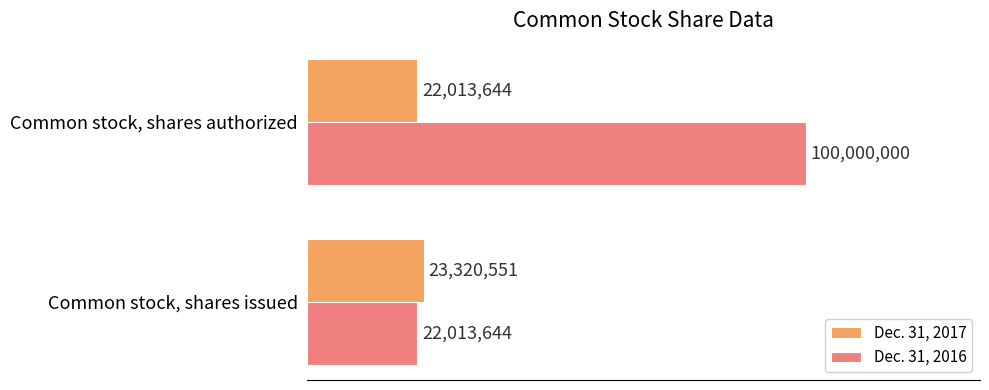

At which category is the sum across all series the highest?

Common stock, shares authorized